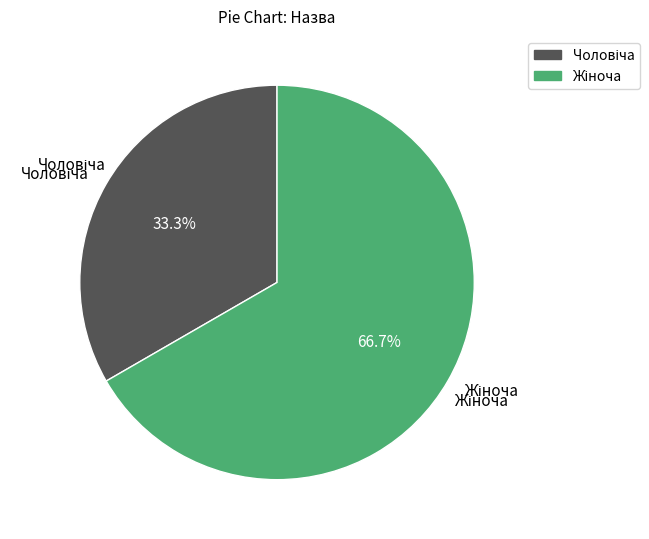

Is there any slice that represents more than half of the pie?

Yes